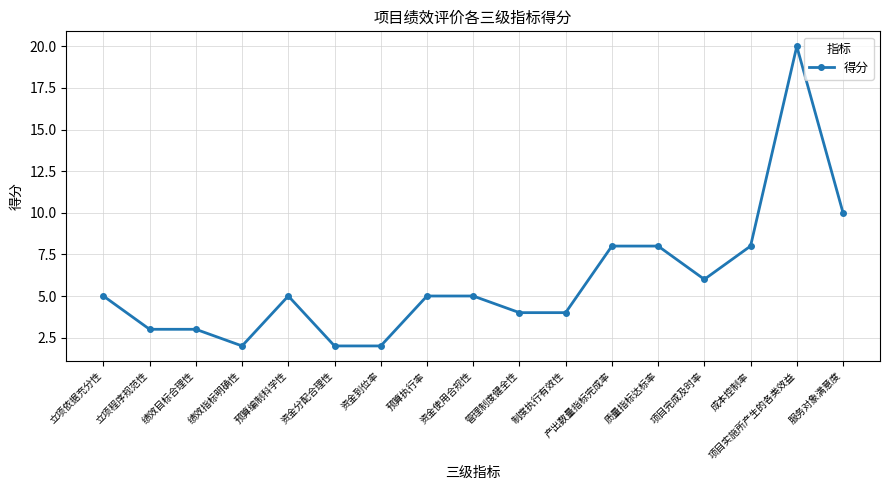

At which category does the chart reach its peak across all series?

项目实施所产生的各类效益